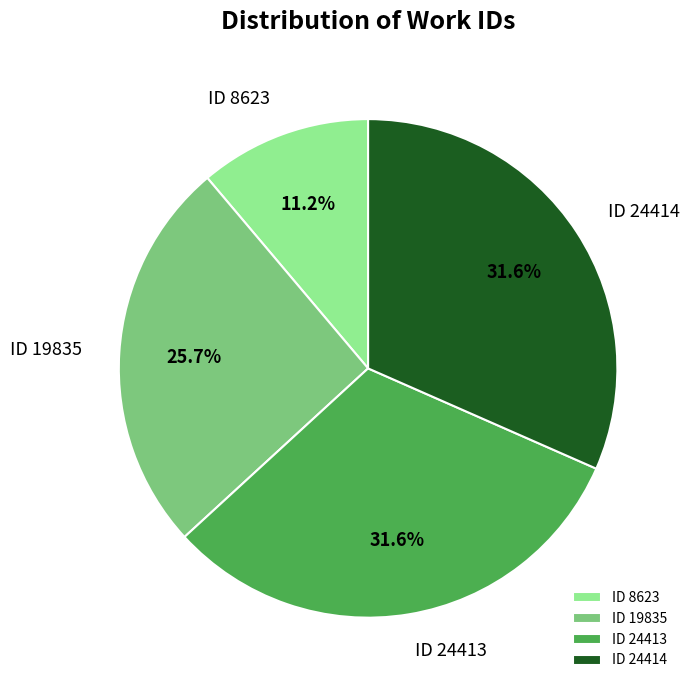

What percentage is the ID 19835 slice, to the nearest percent?

26%